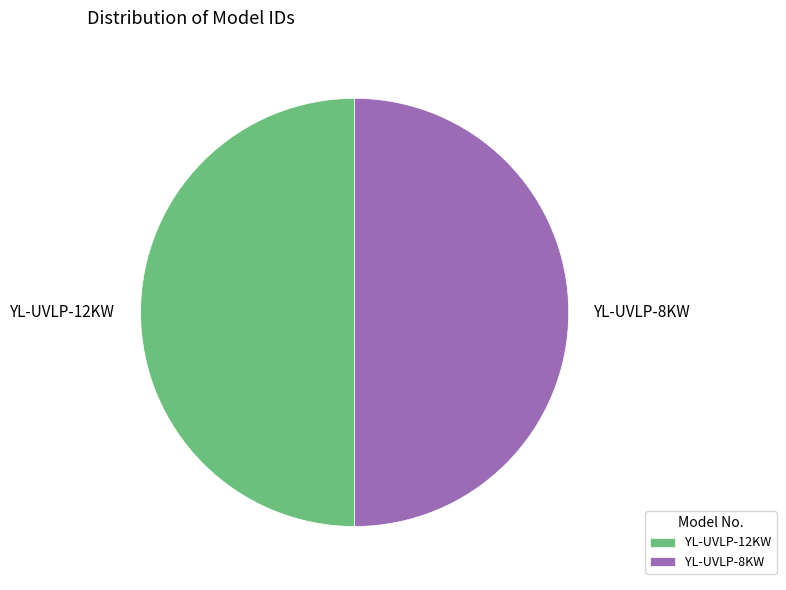

Is it true that YL-UVLP-8KW is 62% of the pie?

False